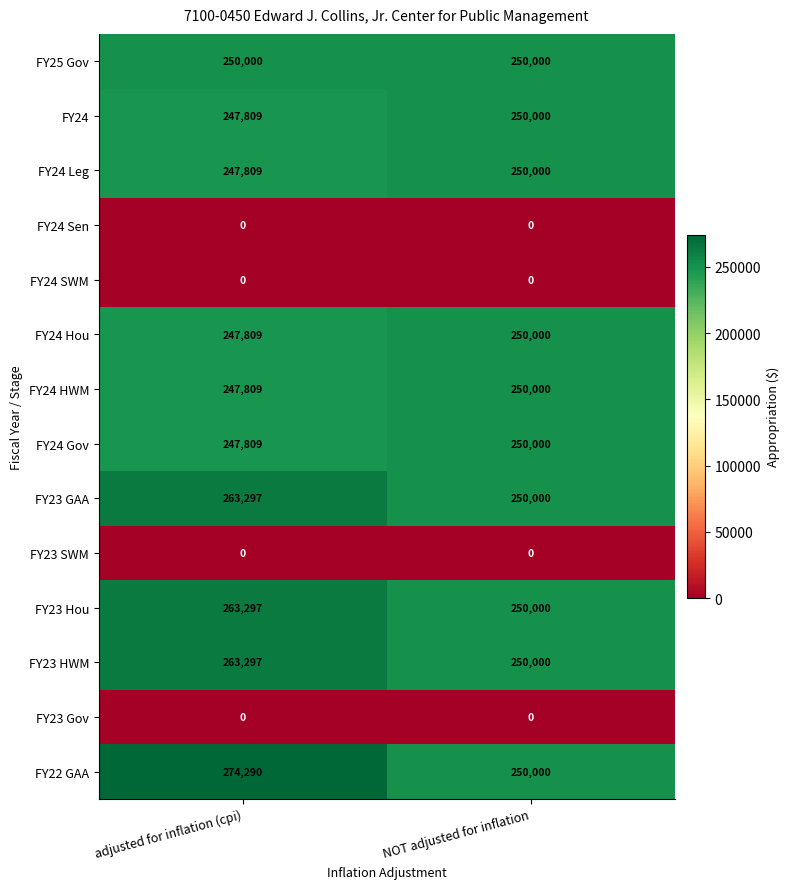

What is the approximate value of FY23 HWM at adjusted for inflation (cpi), to the nearest 10?

263300